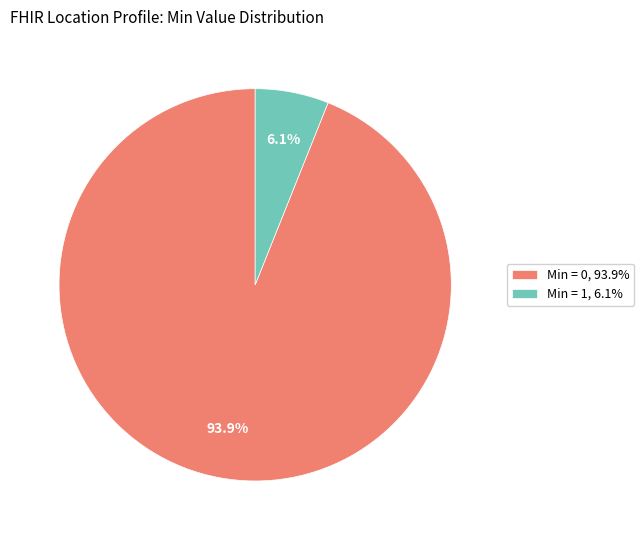

How many slices are in this pie chart?

2